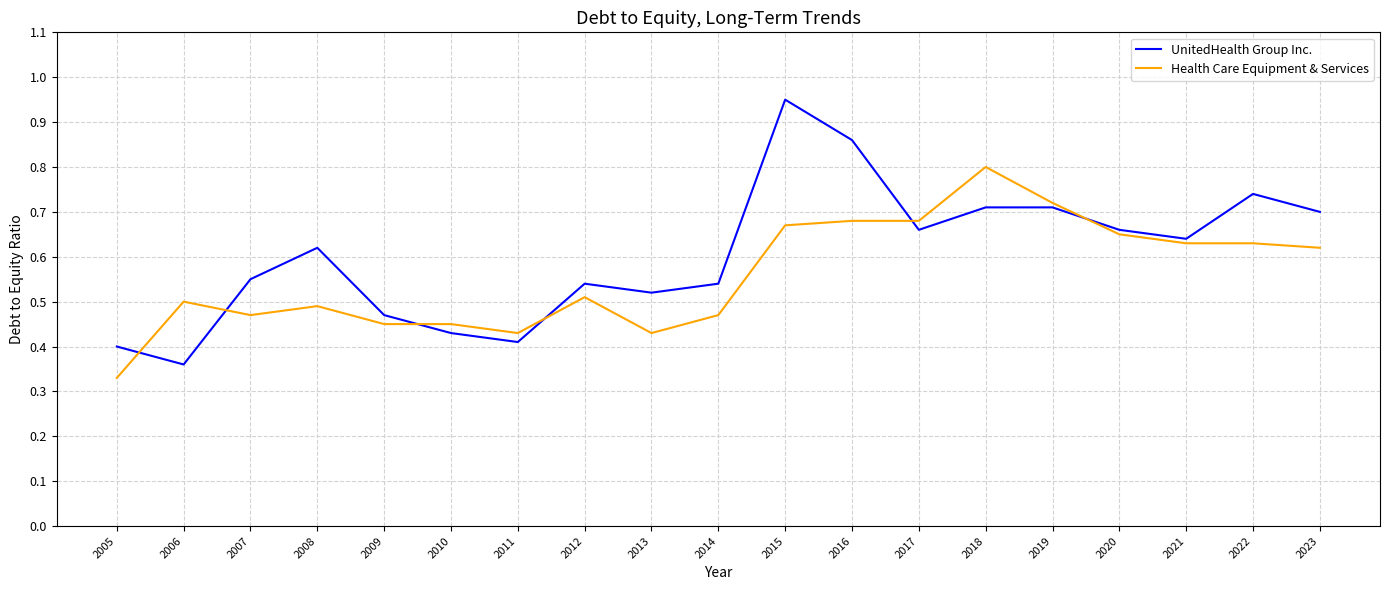

What is the approximate value of Health Care Equipment & Services at 2018?

0.8